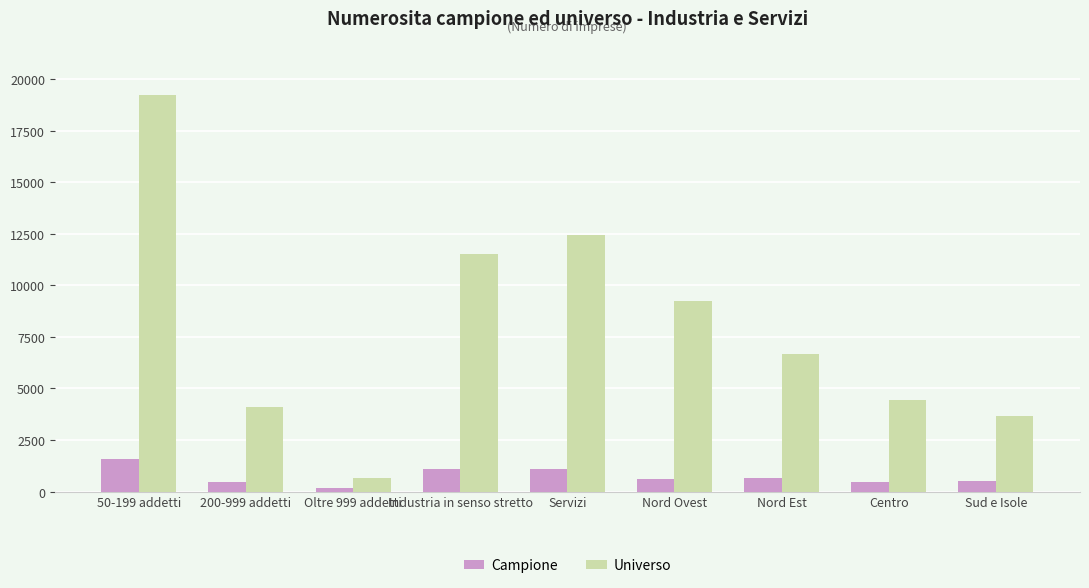

What is the total value across all series at Servizi?

13558